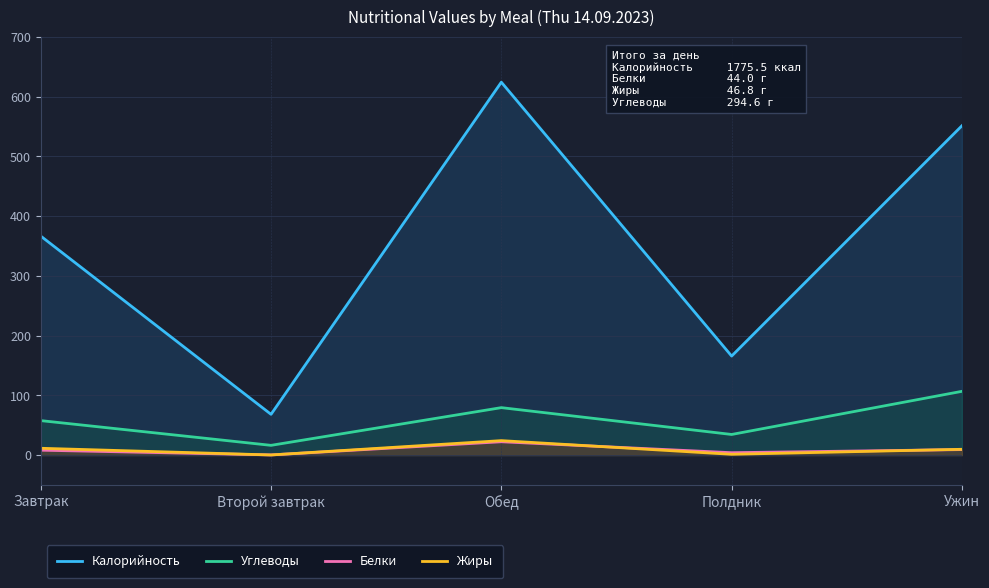

Which label corresponds to the smallest value in the chart?

Второй завтрак